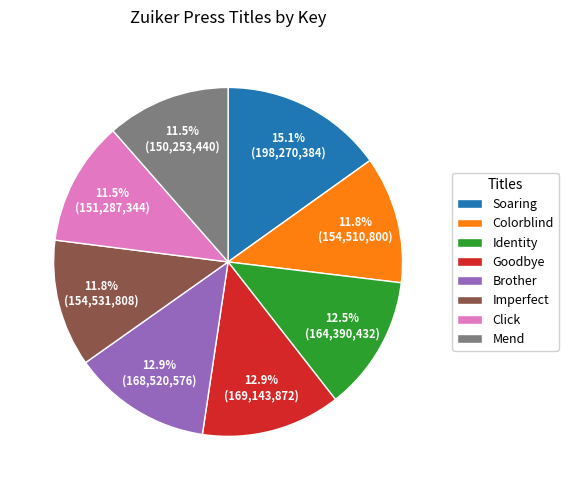

To the nearest percent, what is the difference between the Goodbye and Soaring slice percentages?

2%